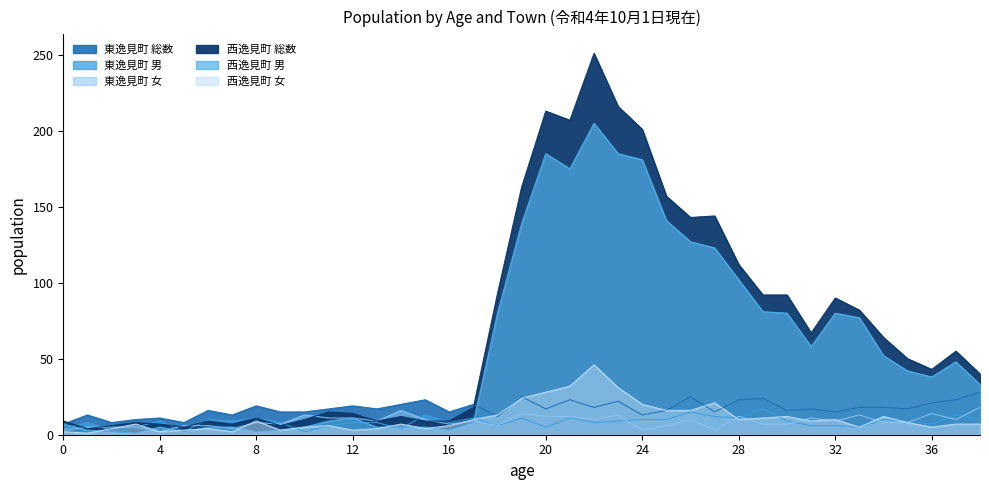

At which label is 西逸見町 総数 closest to 127?

28